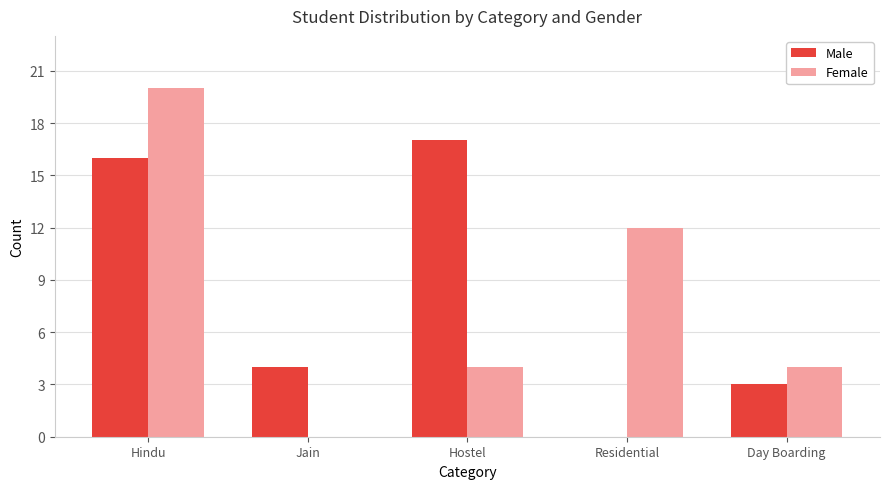

Between Hindu and Jain, which series saw the biggest shift?

Female